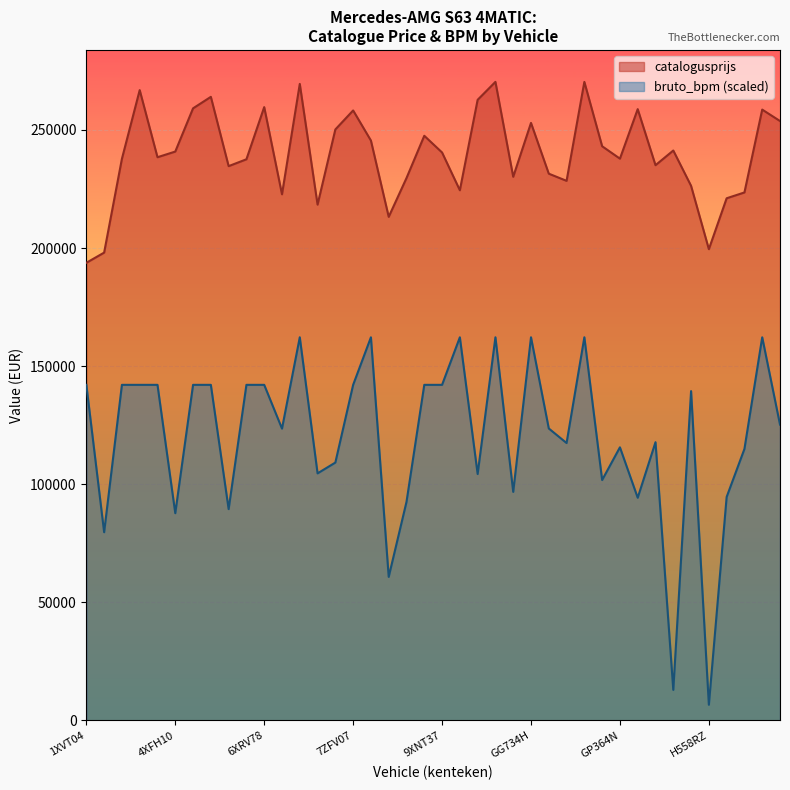

What is the label of the 5th point from the left?

4TFS16